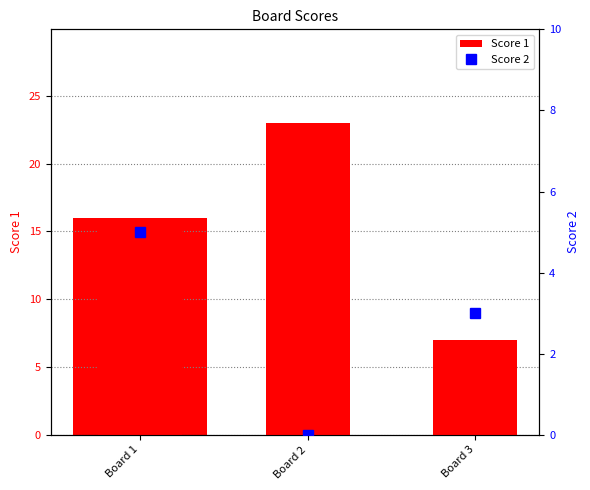

The Score 2 series shows 5 at Board 1. True or false?

True